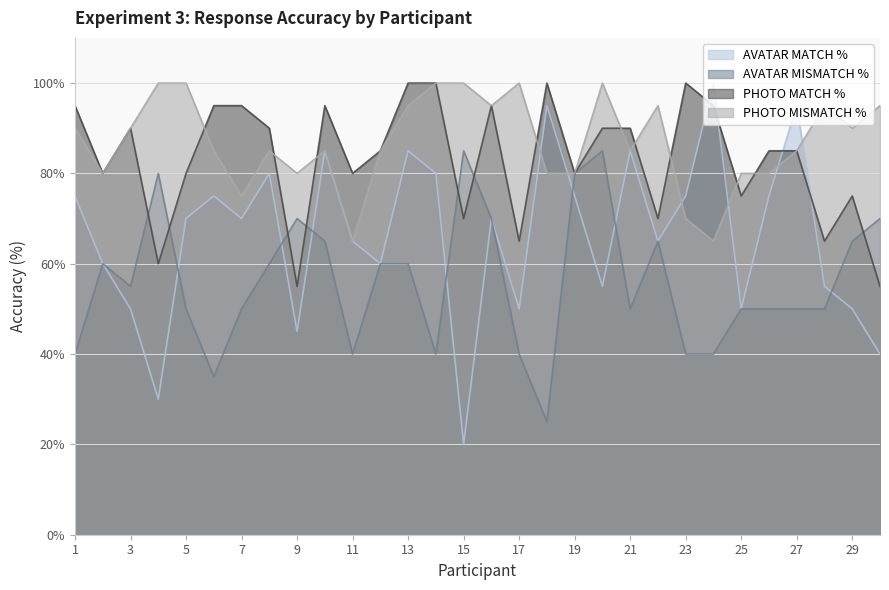

True or false: PHOTO MATCH % has a value of 45 at 2.

False